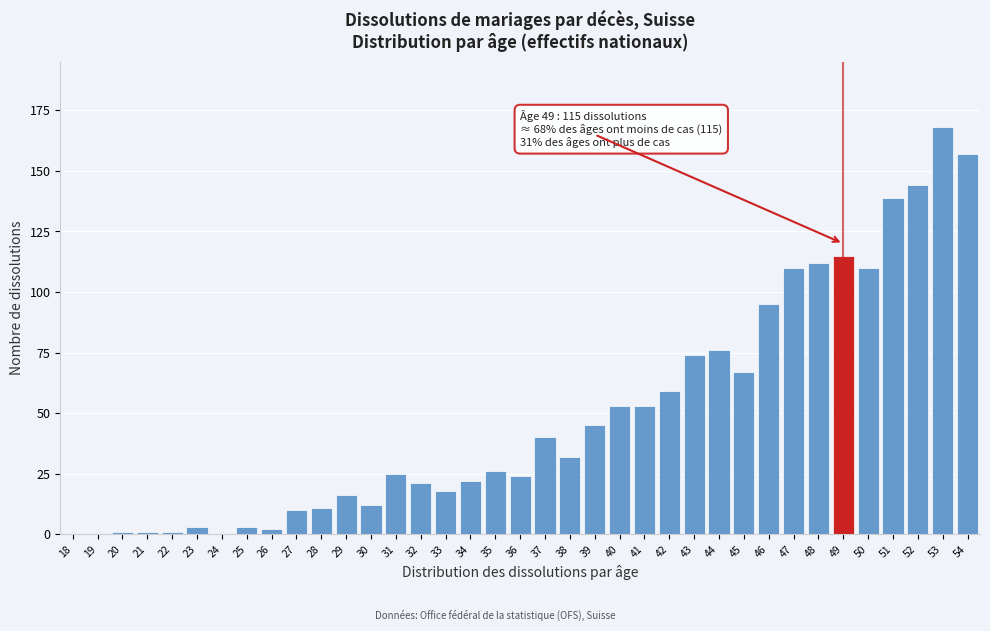

What is the sum of the values at 50 and 43?

184